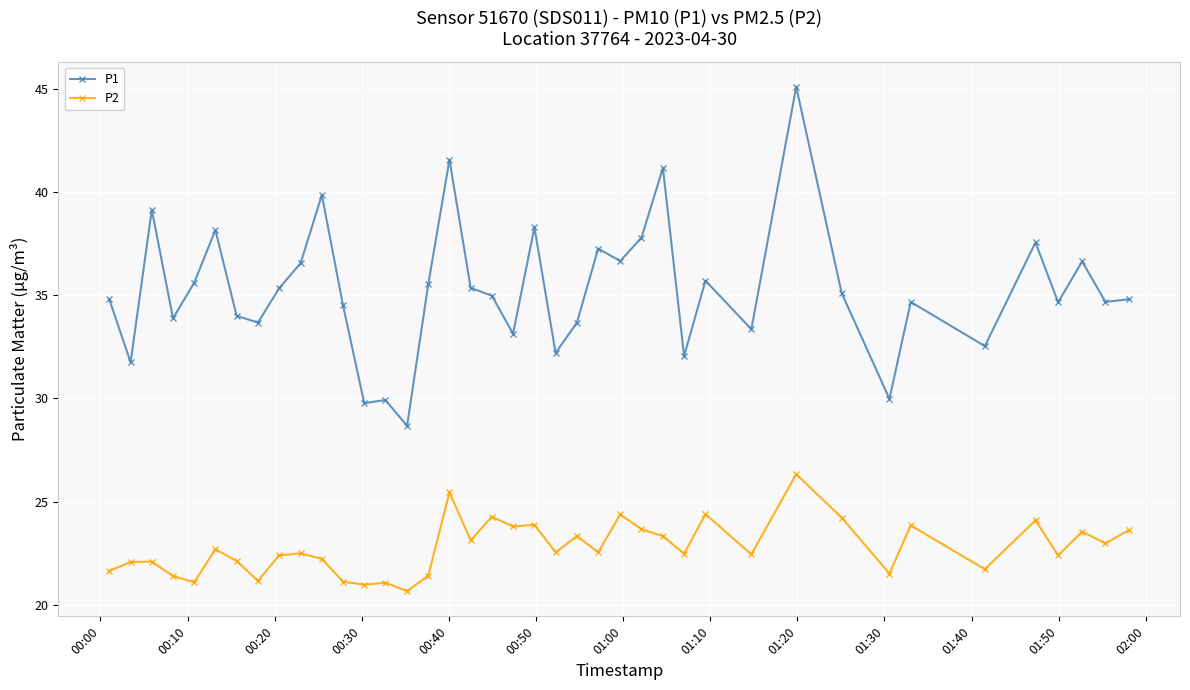

True or false: P2 and P1 intersect in this chart.

False